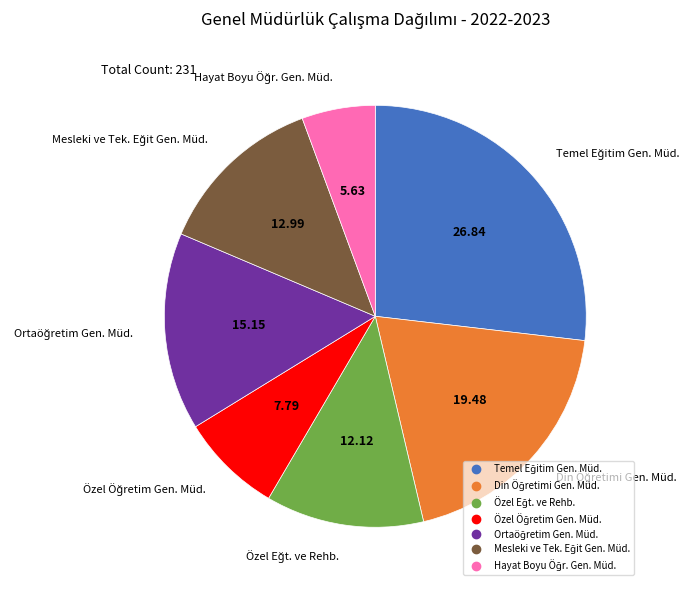

Does any single category account for the majority?

No